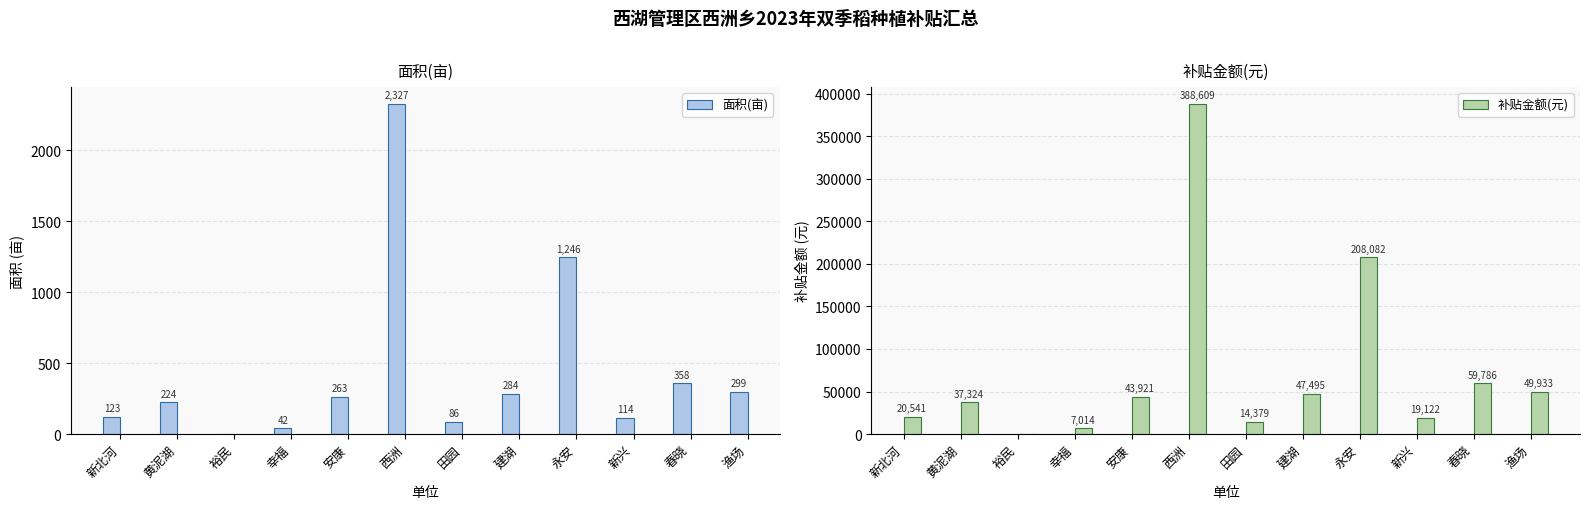

What value does the 面积(亩) series have at 建湖?

284.4